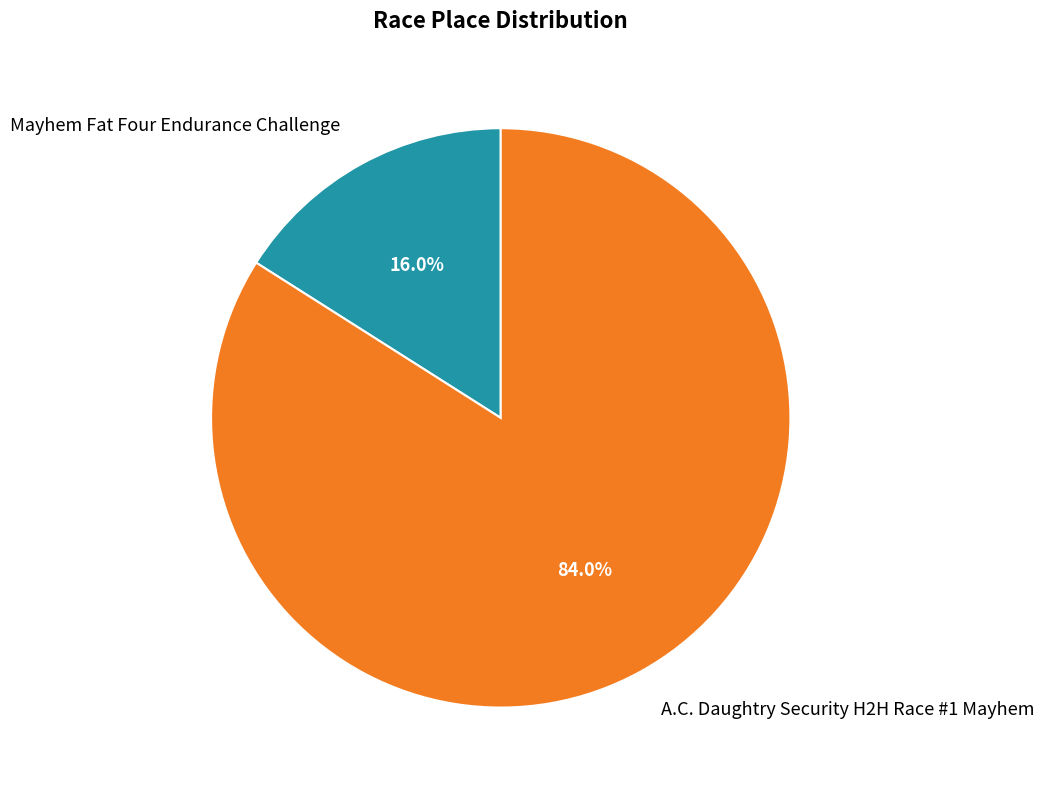

To the nearest percent, what portion does Mayhem Fat Four Endurance Challenge represent?

16%